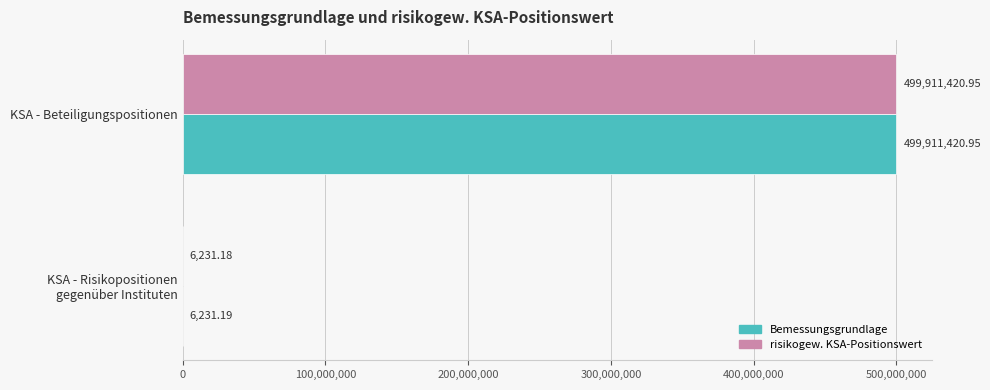

At which category does the chart reach its peak across all series?

KSA - Beteiligungspositionen